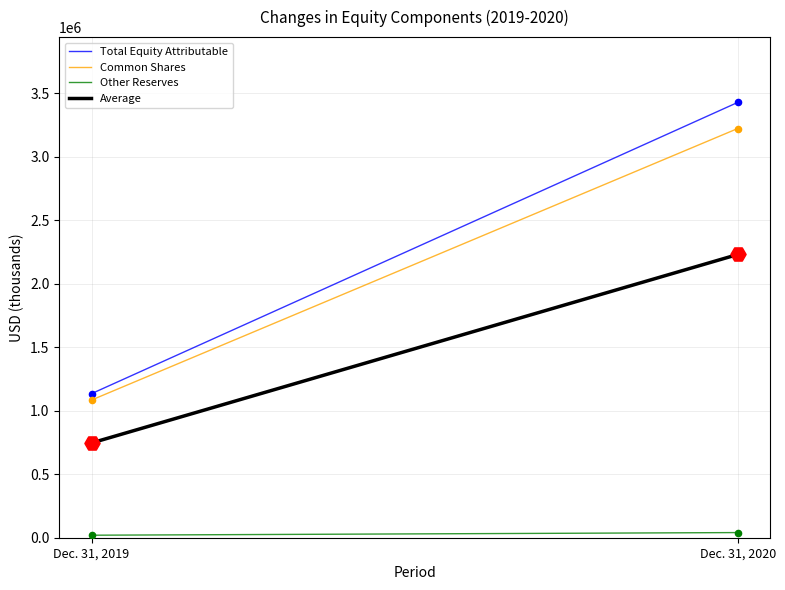

At which category is the sum across all series the highest?

Dec. 31, 2020